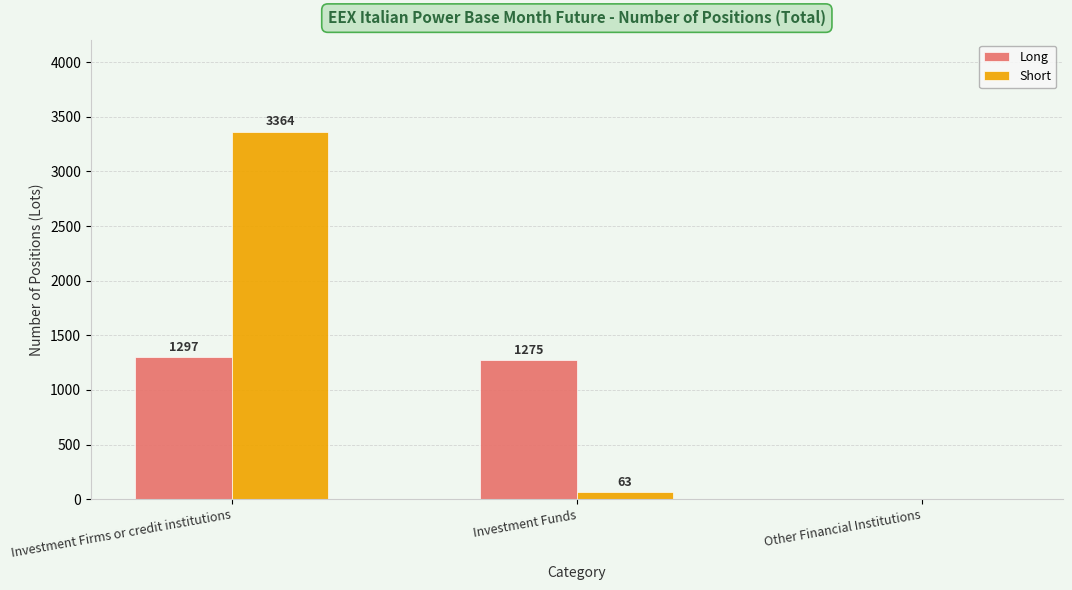

What is the sum of the Long values at Investment Firms or credit institutions and Investment Funds?

2572